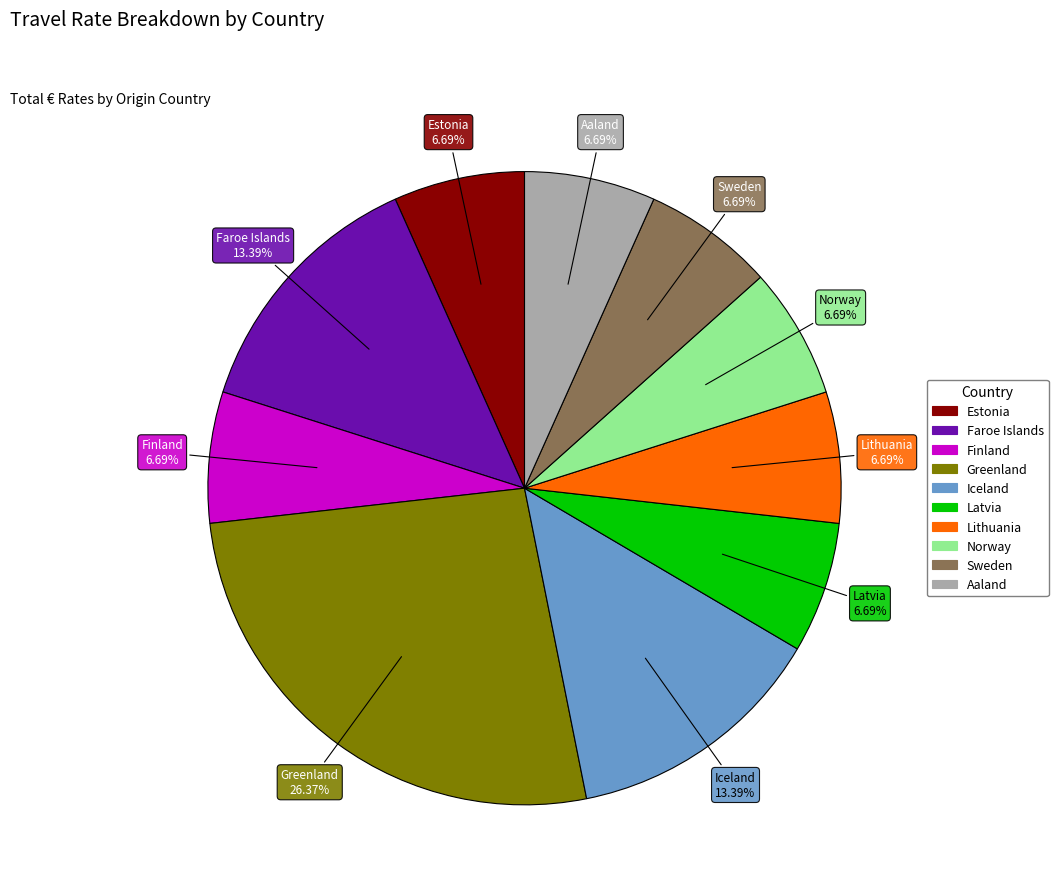

How many slices are in this pie chart?

10